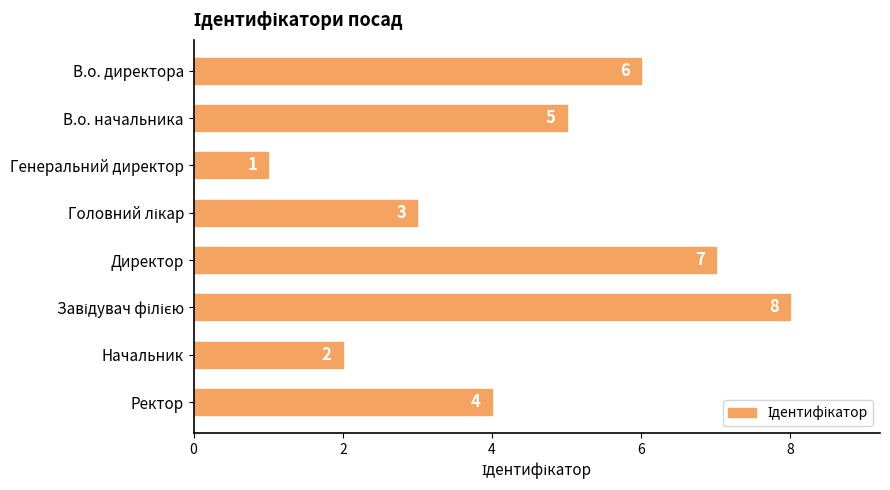

How many values are between 3 and 7?

5